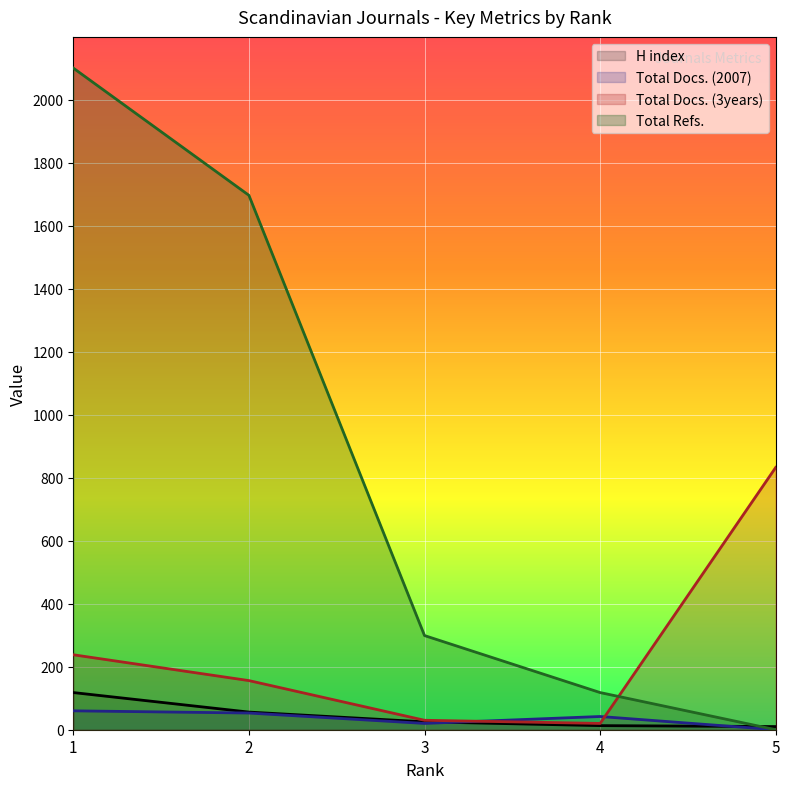

How many data points in Total Docs. (2007) are above 42?

2